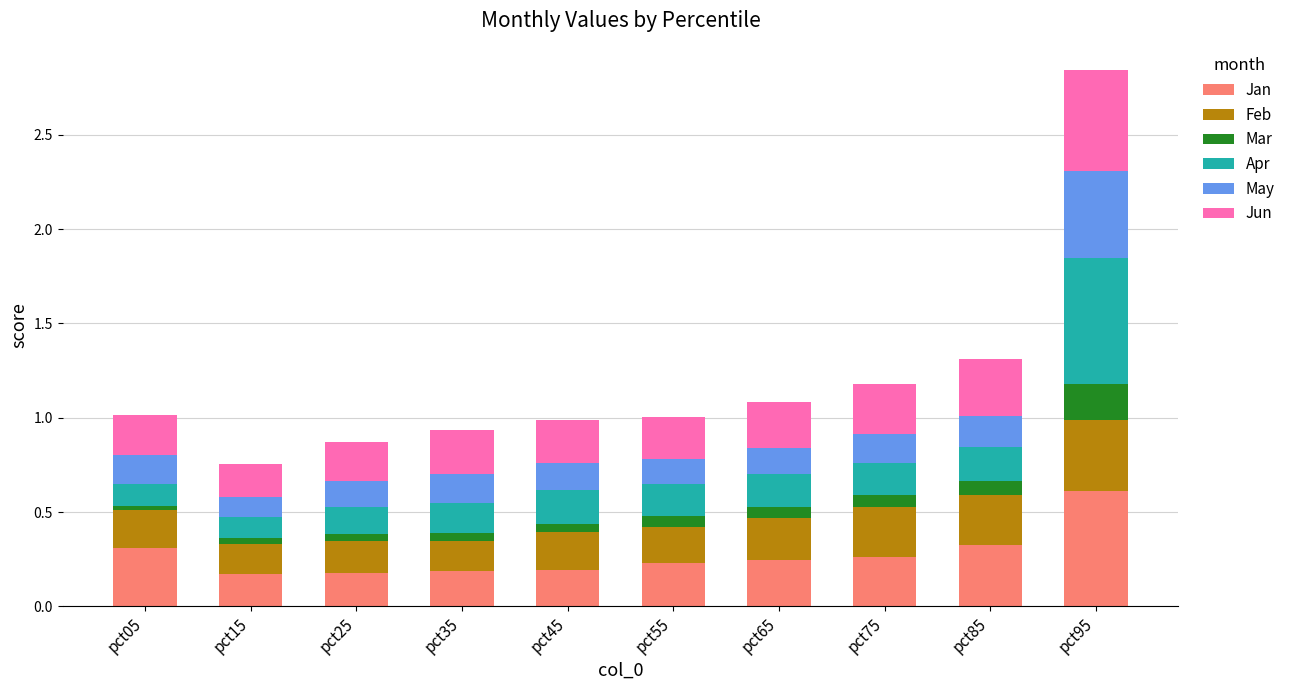

At which category is the sum across all series the highest?

pct95